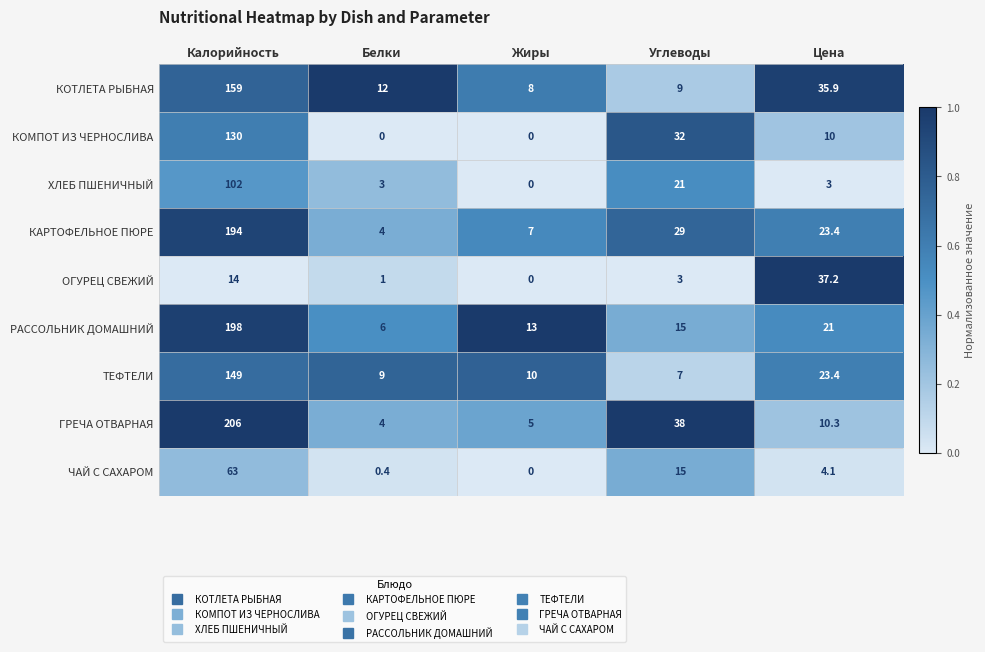

Count the number of data series in this chart.

9